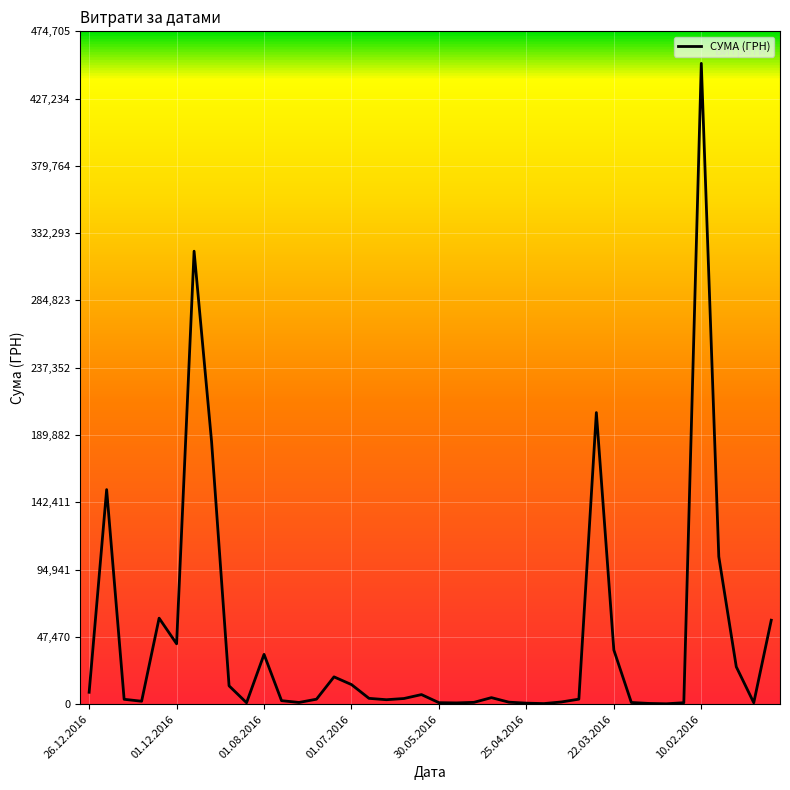

How many distinct data groups are displayed?

1